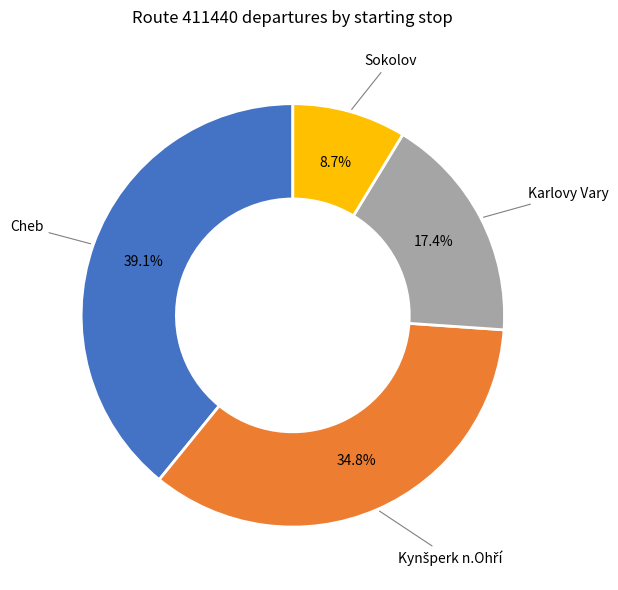

Is there any slice that represents more than half of the pie?

No